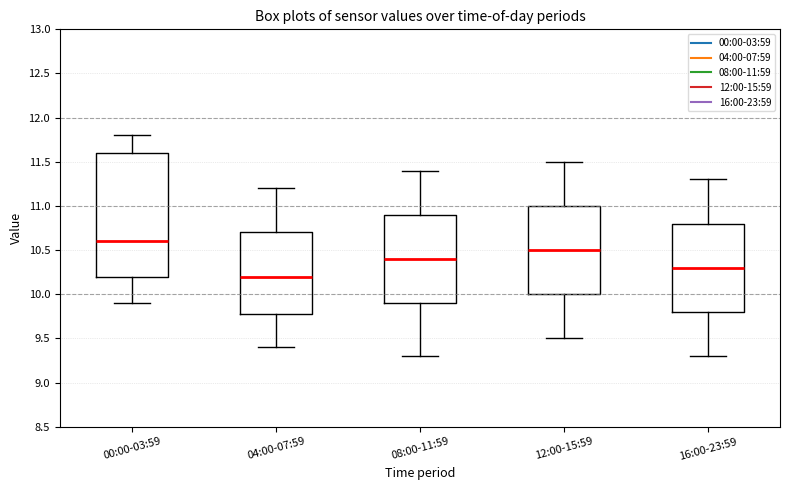

Comparing the boxes themselves (not the whiskers), which one is the tallest?

00:00-03:59